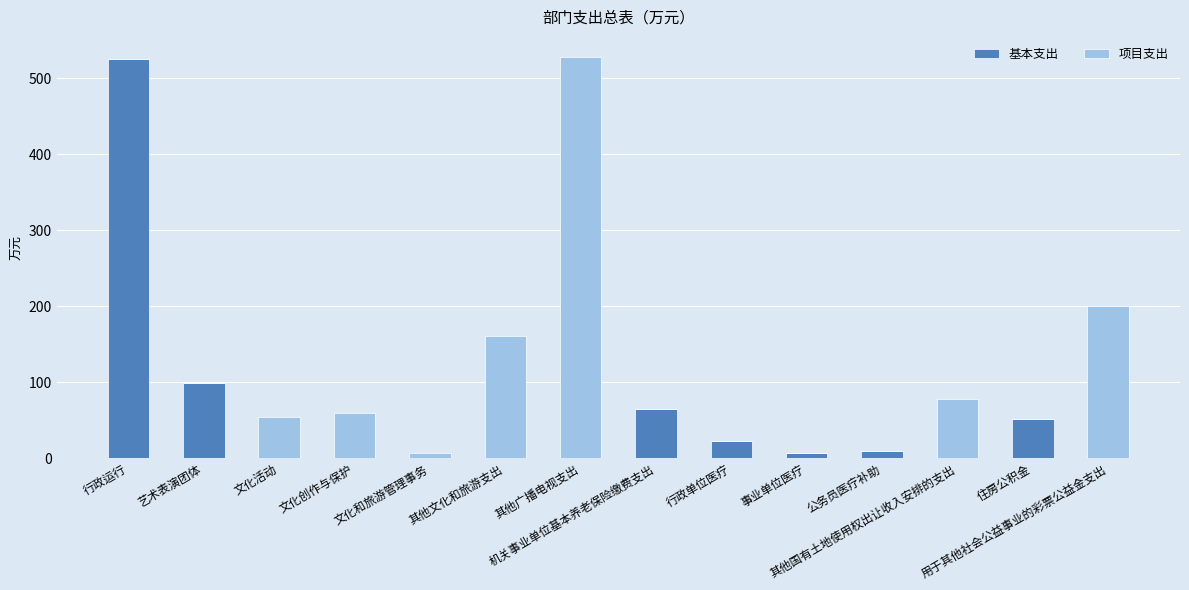

What is the maximum value for 基本支出?

525.8